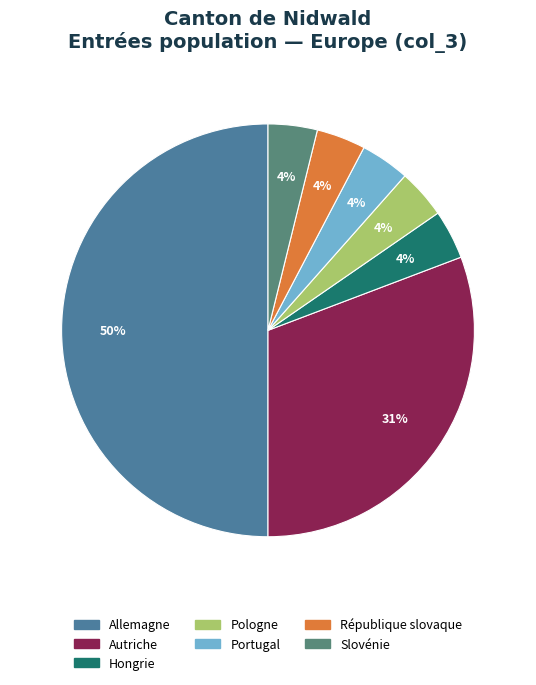

Does Hongrie represent more than half of the total?

No